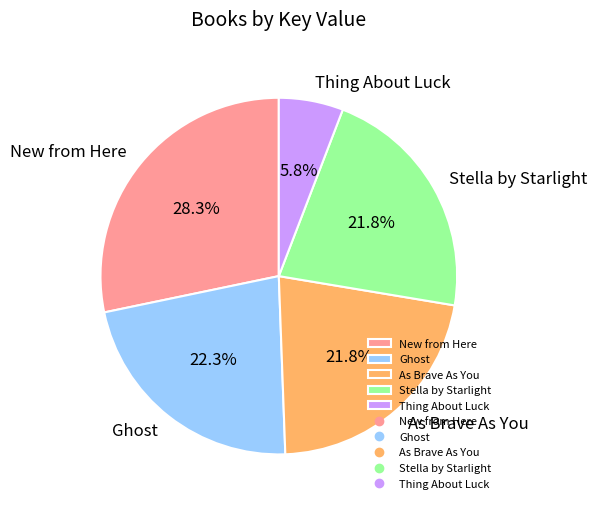

Which category has the biggest portion of the pie?

New from Here